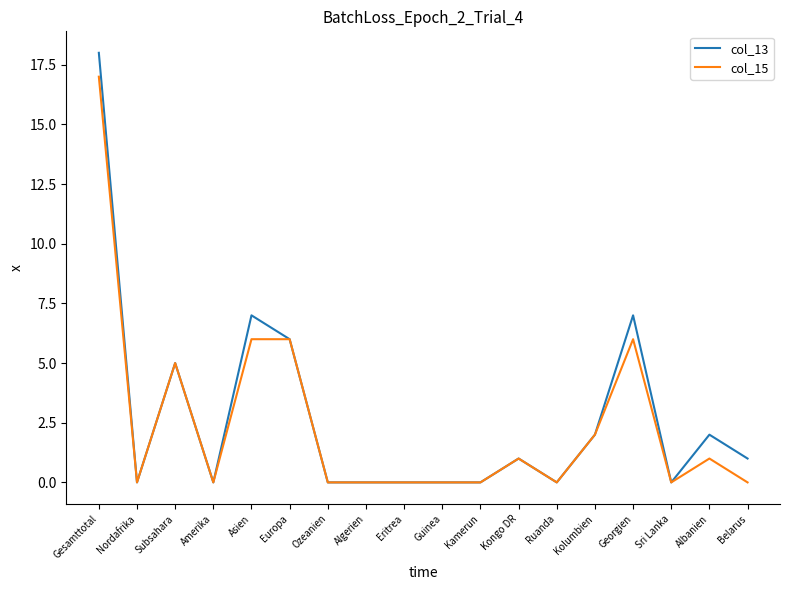

What position from the right is Kongo DR?

7